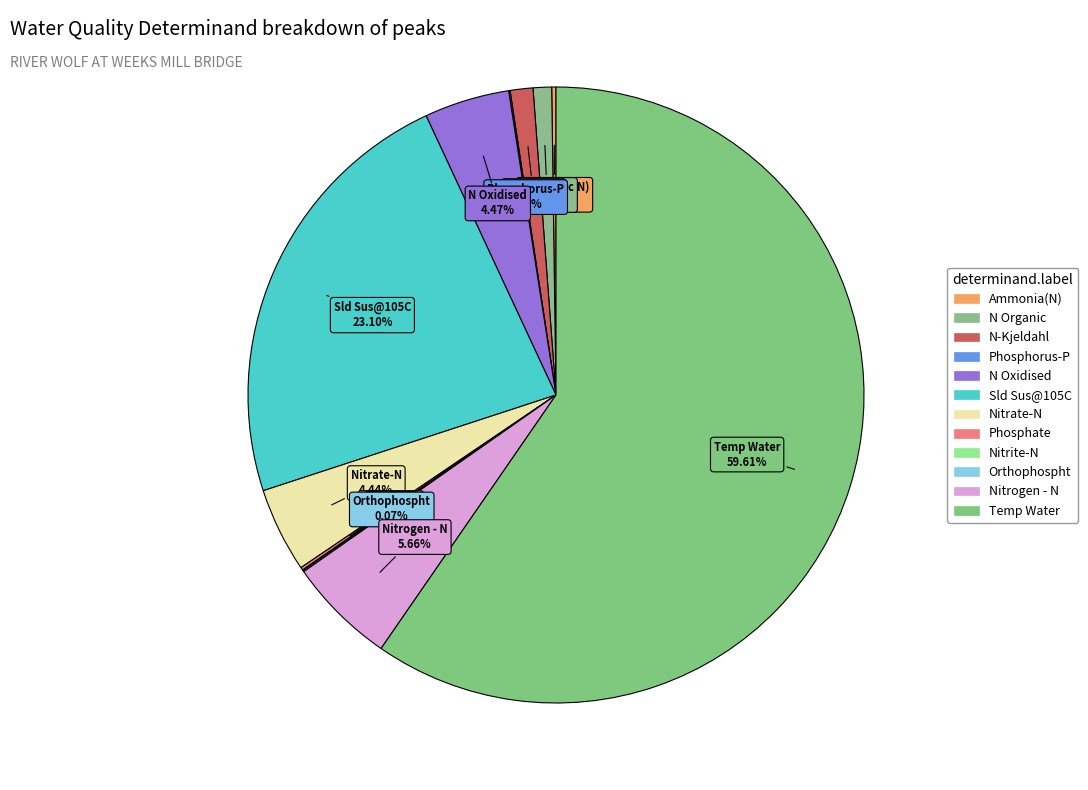

Which slice is the largest?

Temp Water